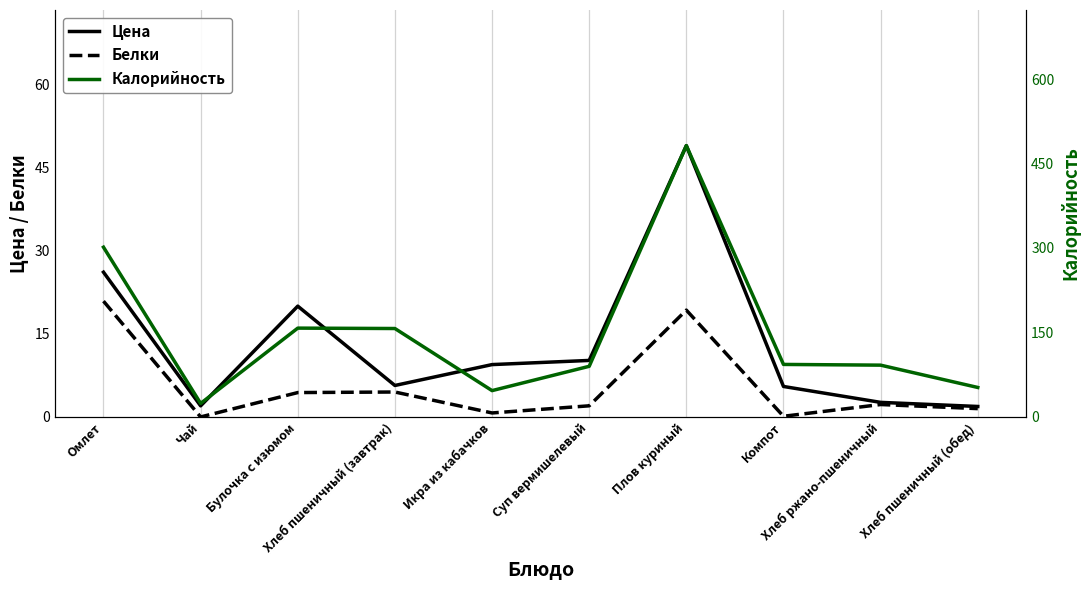

Reading right to left, extract all data points from this chart.

Цена: 1.9	2.6	5.5	49.0	10.2	9.4	5.7	20.0	2.0	26.1
Белки: 1.5	2.2	0.1	19.3	2.0	0.7	4.5	4.4	0.0	20.9
Калорийность: 52.3	92.0	93.2	481.7	89.9	46.7	157.0	157.7	24.0	301.4